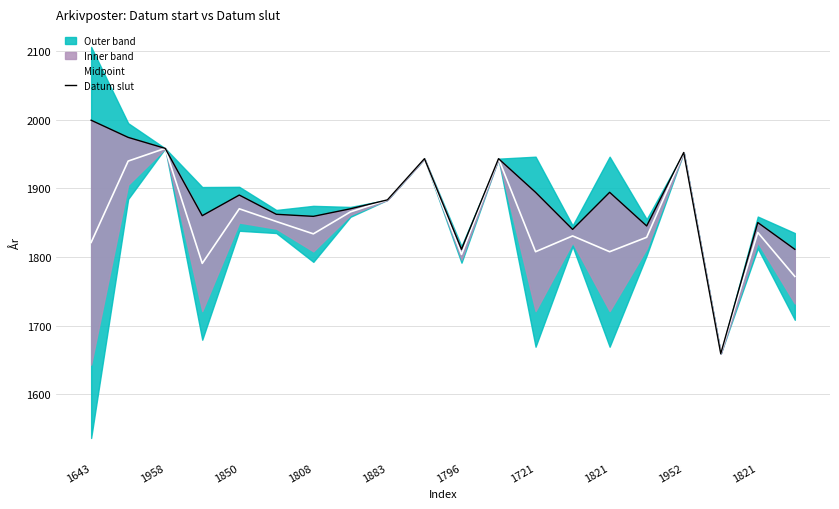

What is the difference between the second highest and second lowest values in the Datum slut series?

163.0